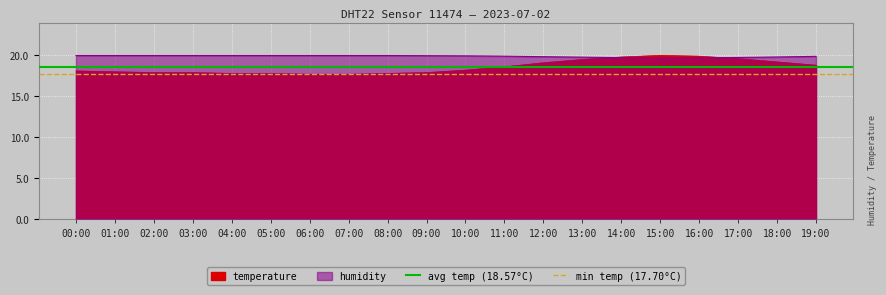

How many lines are shown in the chart?

2